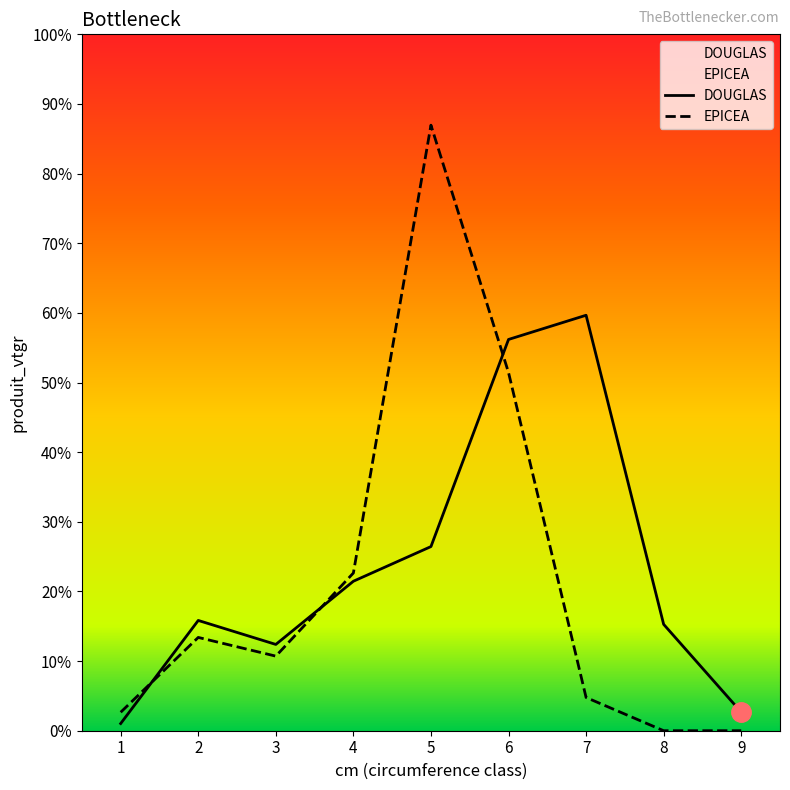

Between 5 and 9, which is larger?

5